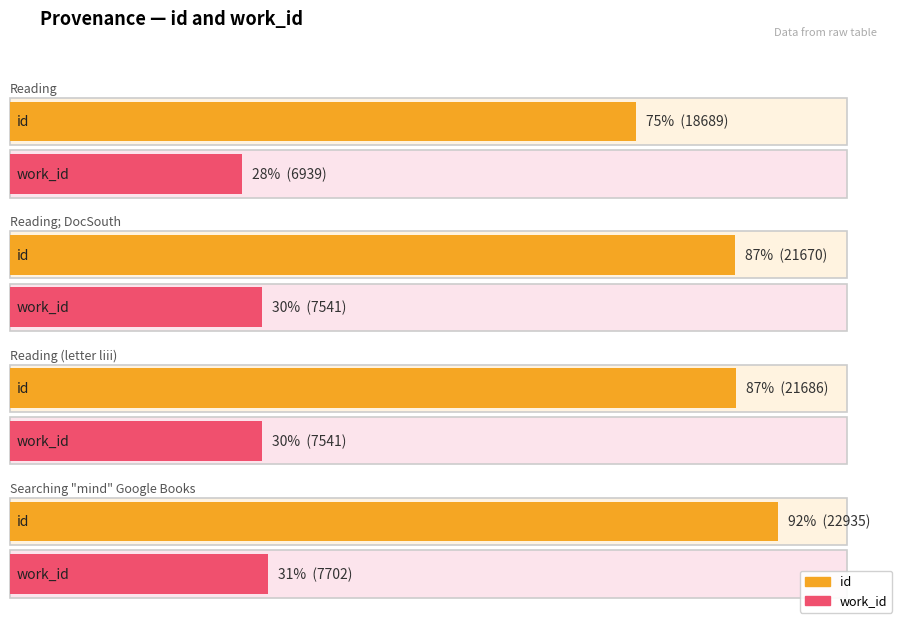

List the series in order of their peak value, highest first.

id, work_id